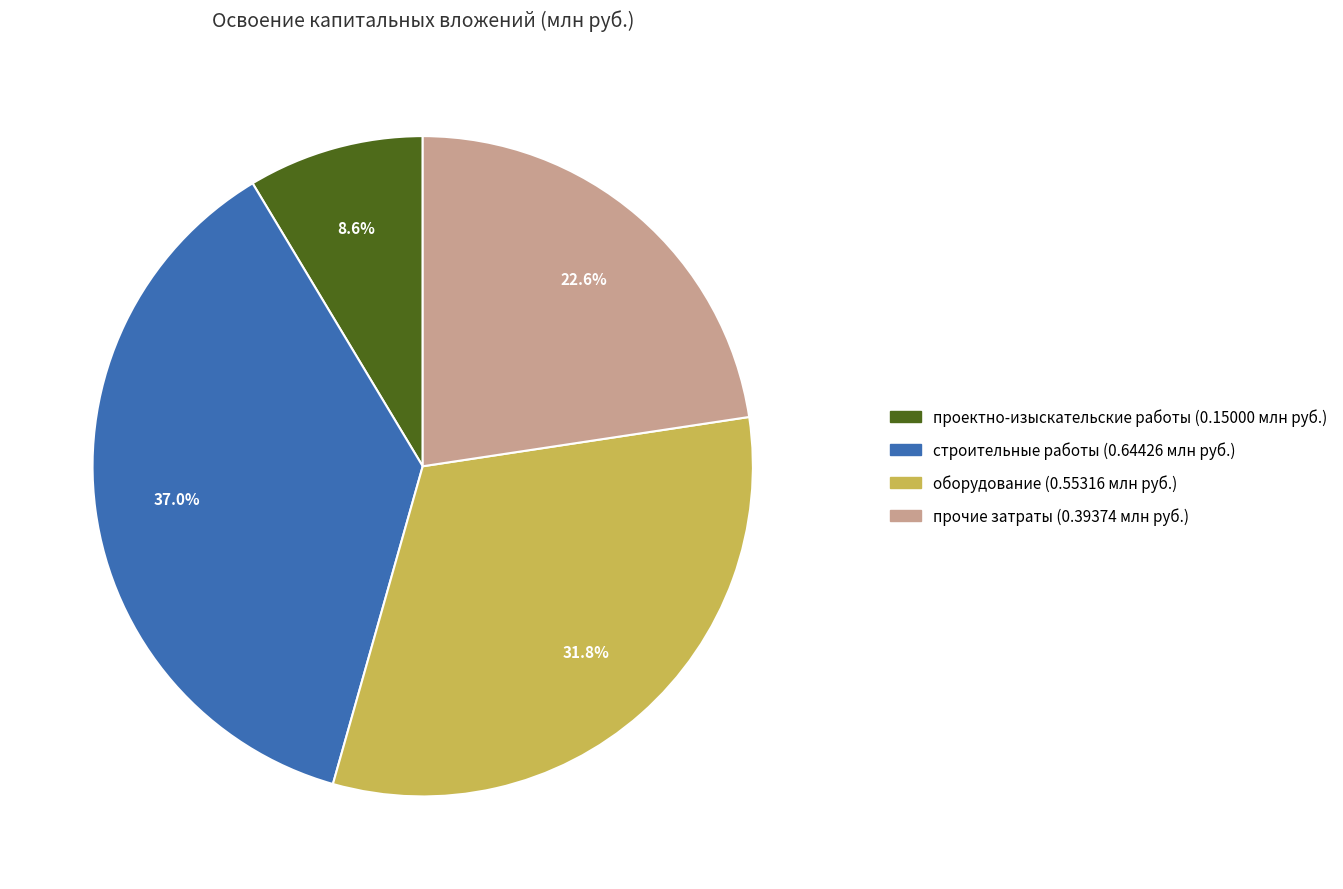

Which category has the smallest portion of the pie?

проектно-изыскательские работы